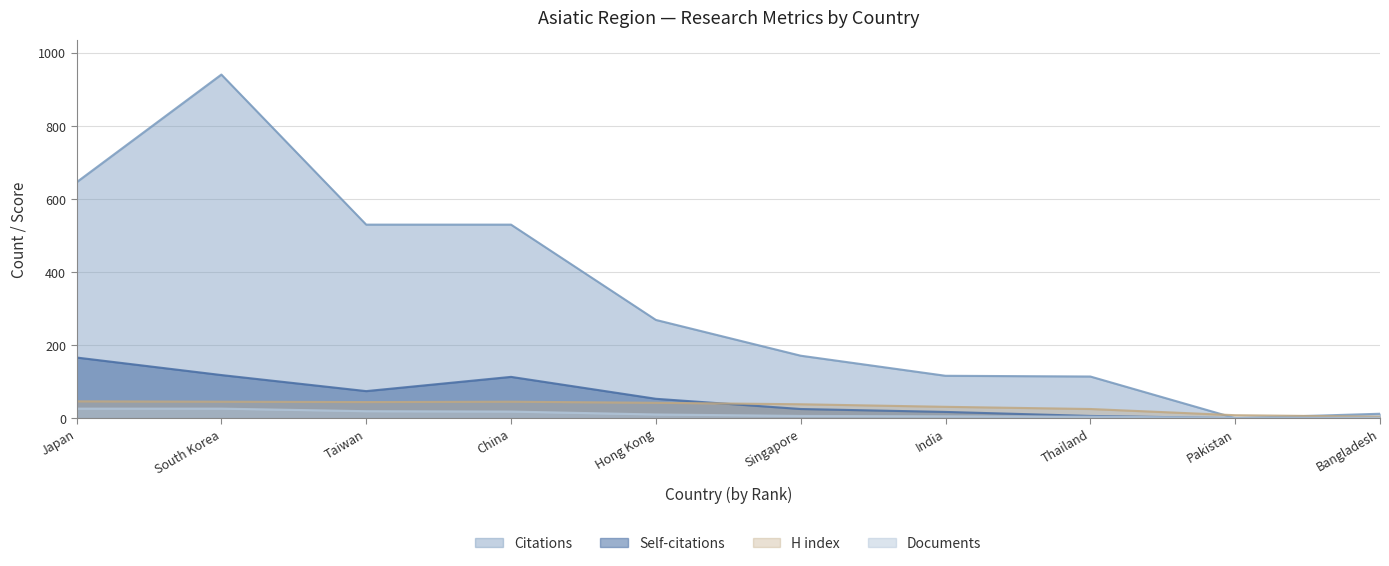

List the series in order of their peak value, lowest first.

Documents, H index, Self-citations, Citations